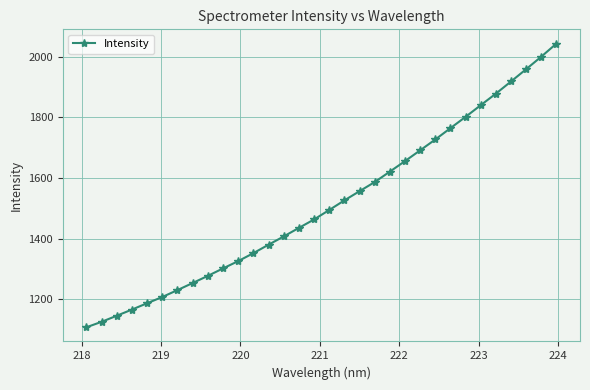

What is the average value?

1513.4